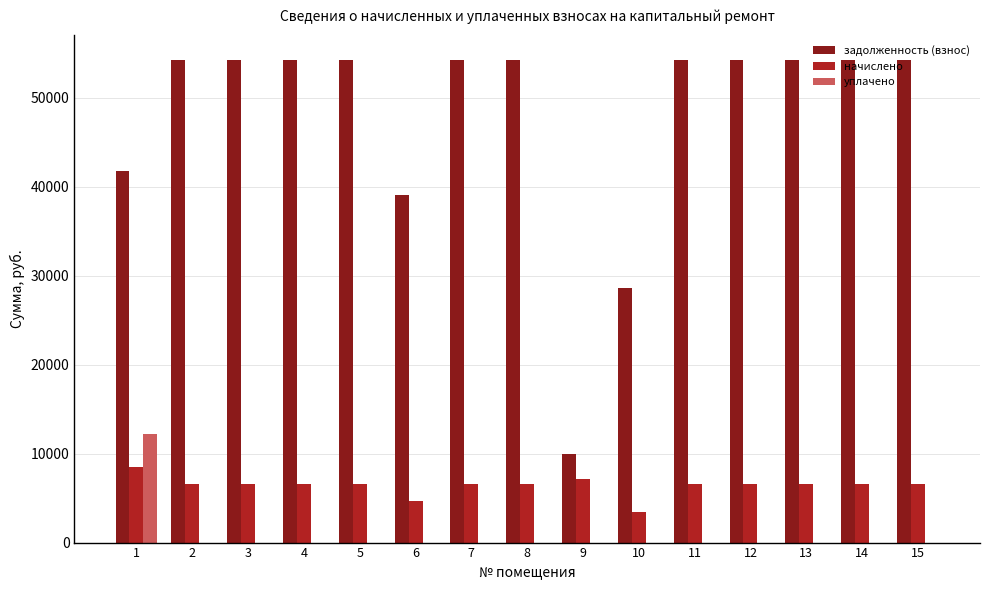

The value of уплачено at 8 is 6728.9. True or false?

False